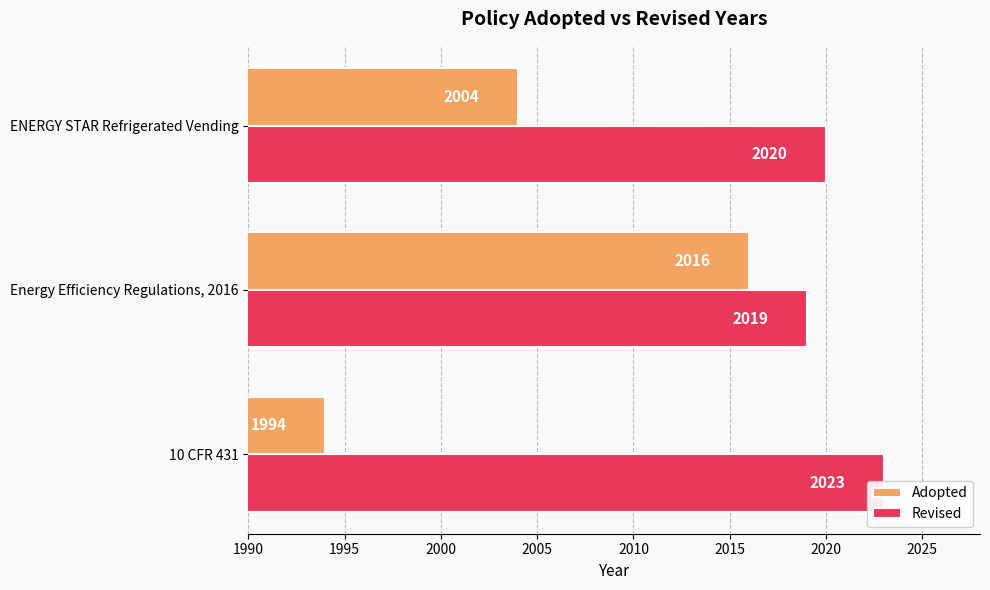

Reading left to right, transcribe all the data shown in this chart.

Adopted: 1994	2016	2004
Revised: 2023	2019	2020